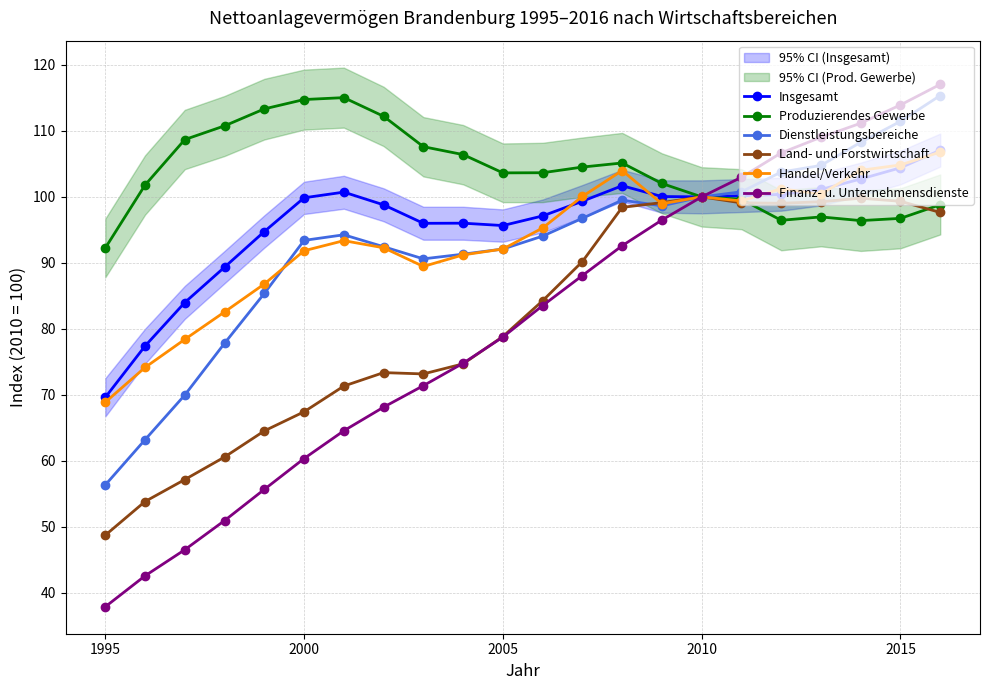

True or false: Produzierendes Gewerbe has a value of 100.0 at 2010.

True